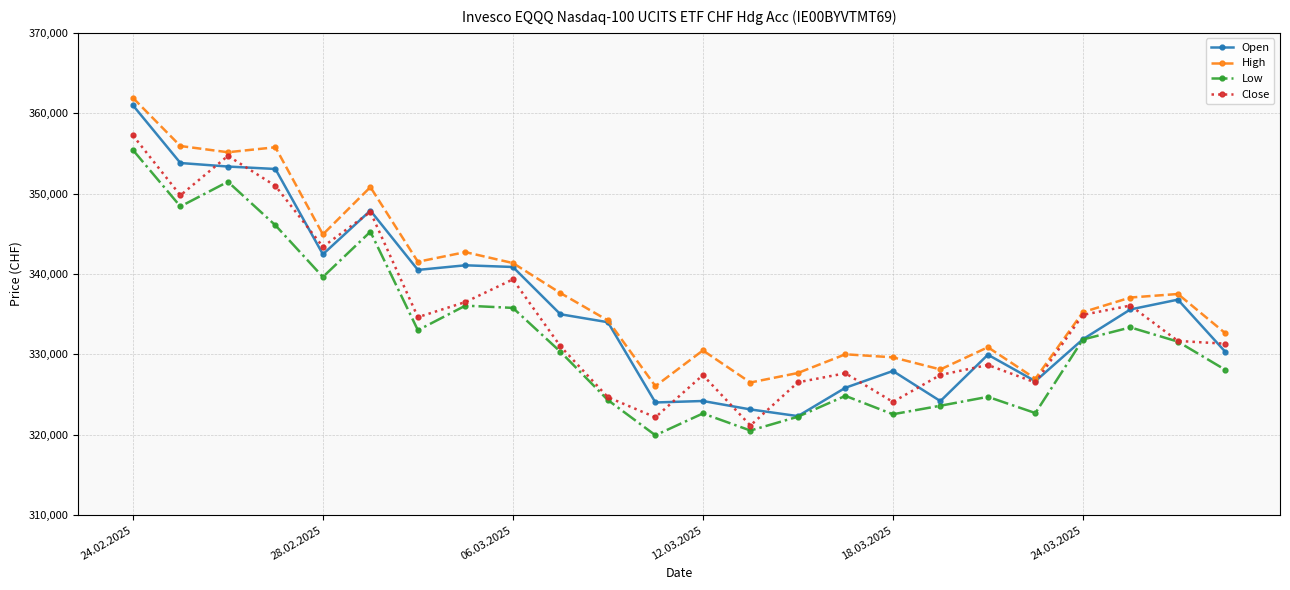

Rank the series by their maximum value, from lowest to highest.

Low, Close, Open, High